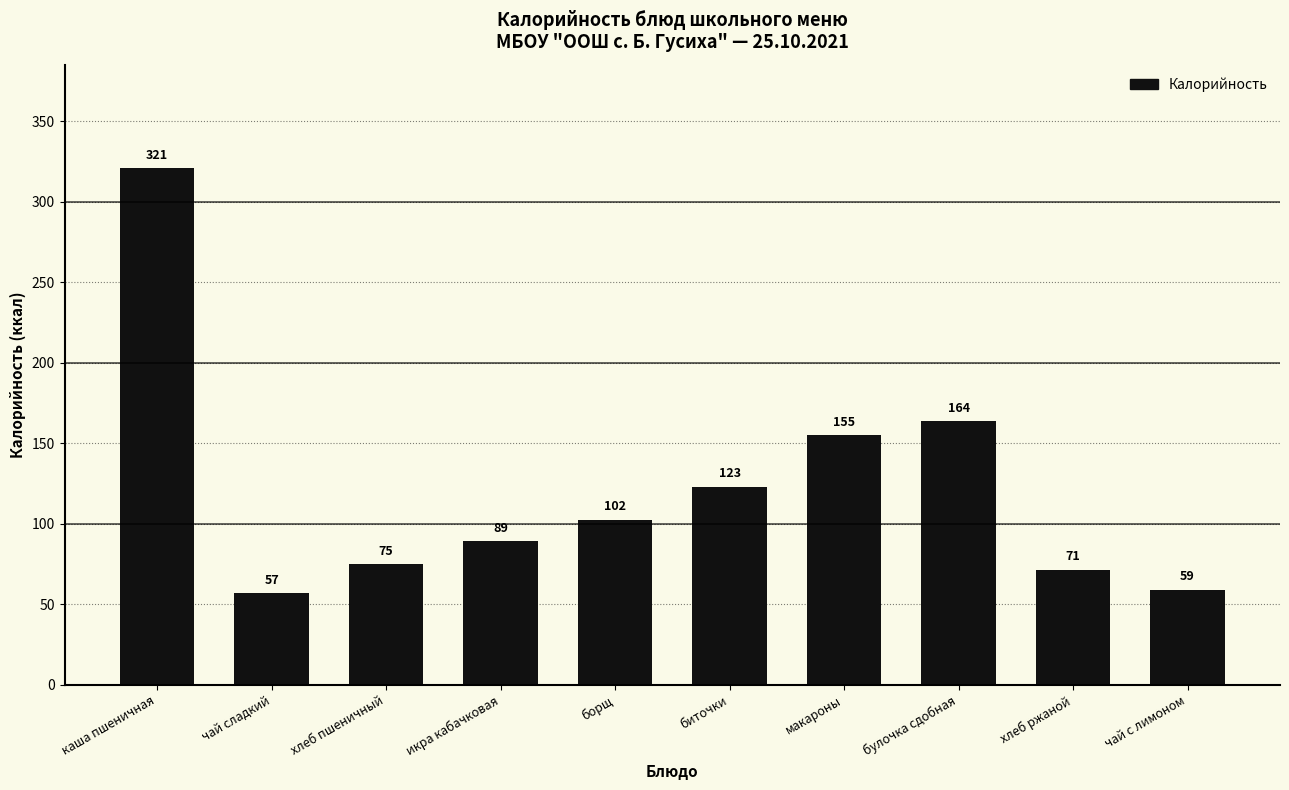

At which category does the chart reach its peak across all series?

каша пшеничная